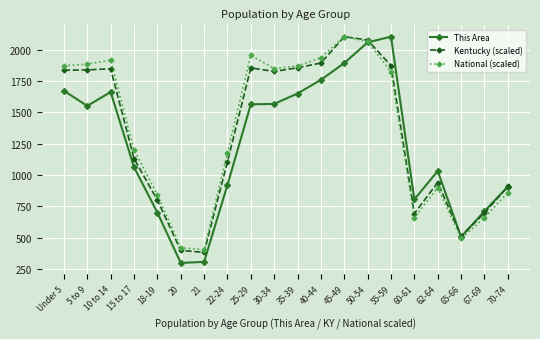

What is the sum of all Kentucky (scaled) values?

26566.1